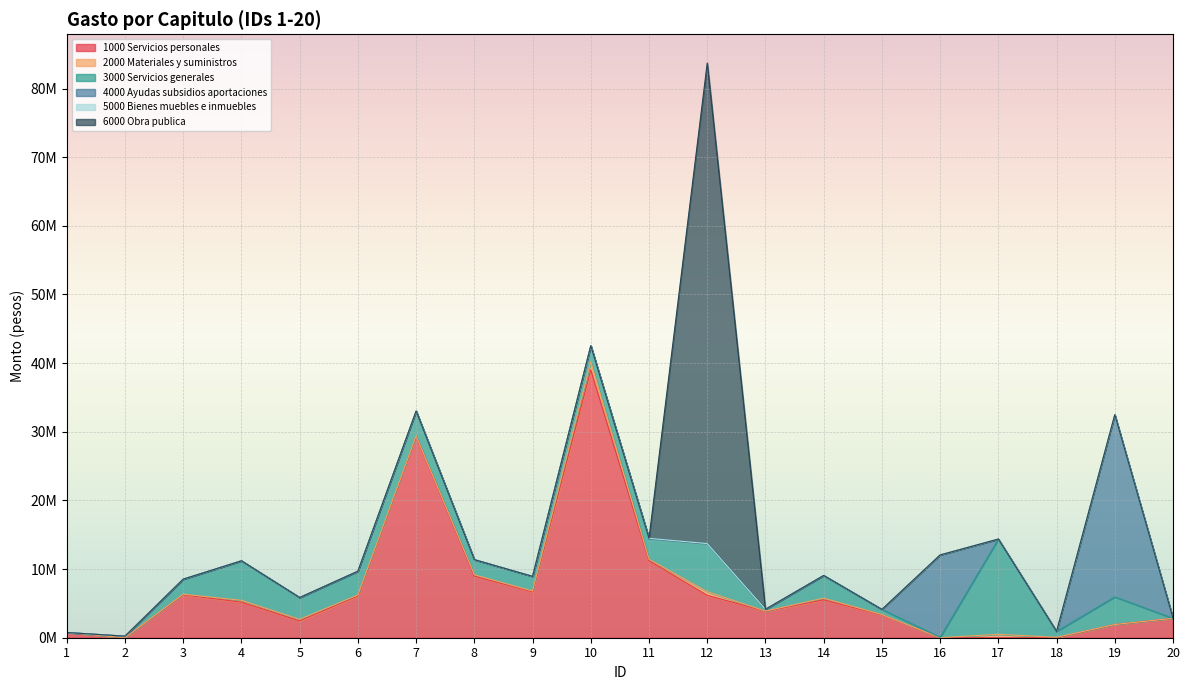

True or false: 2000 Materiales y suministros and 3000 Servicios generales cross at least once.

False